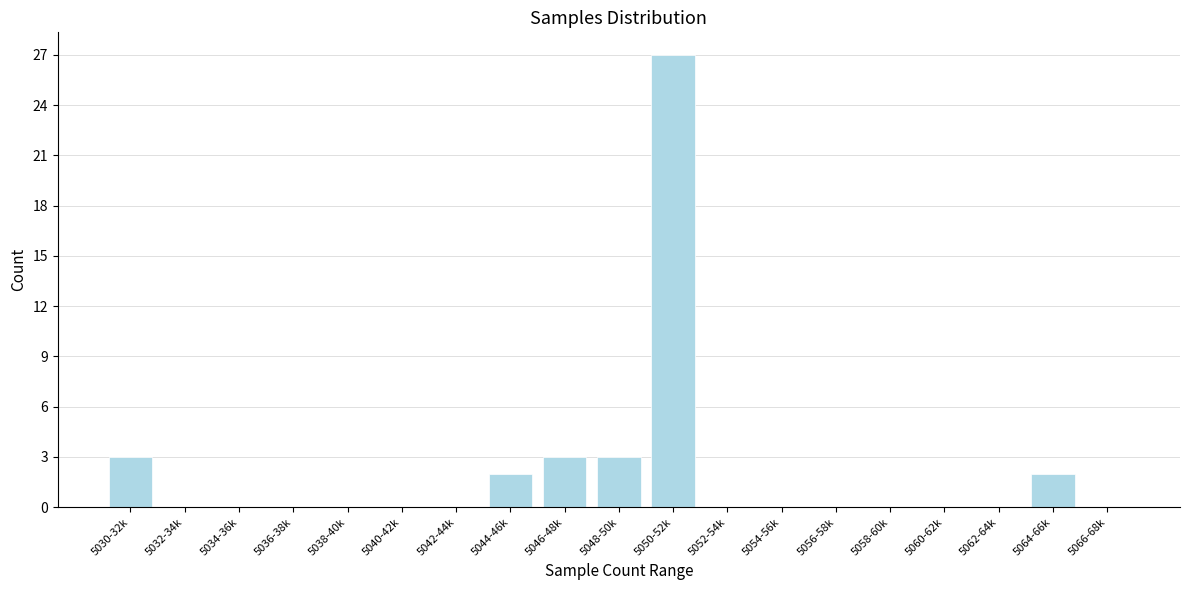

Reading right to left, what are all the values shown in this chart?

5066-68k=0	5064-66k=2	5062-64k=0	5060-62k=0	5058-60k=0	5056-58k=0	5054-56k=0	5052-54k=0	5050-52k=27	5048-50k=3	5046-48k=3	5044-46k=2	5042-44k=0	5040-42k=0	5038-40k=0	5036-38k=0	5034-36k=0	5032-34k=0	5030-32k=3